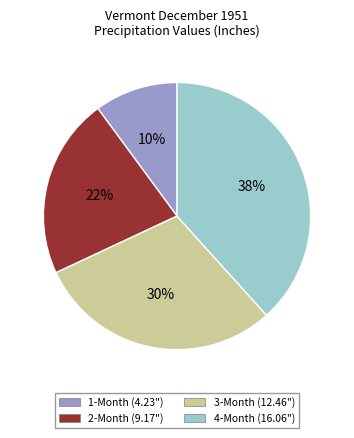

Count the number of slices in the pie.

4